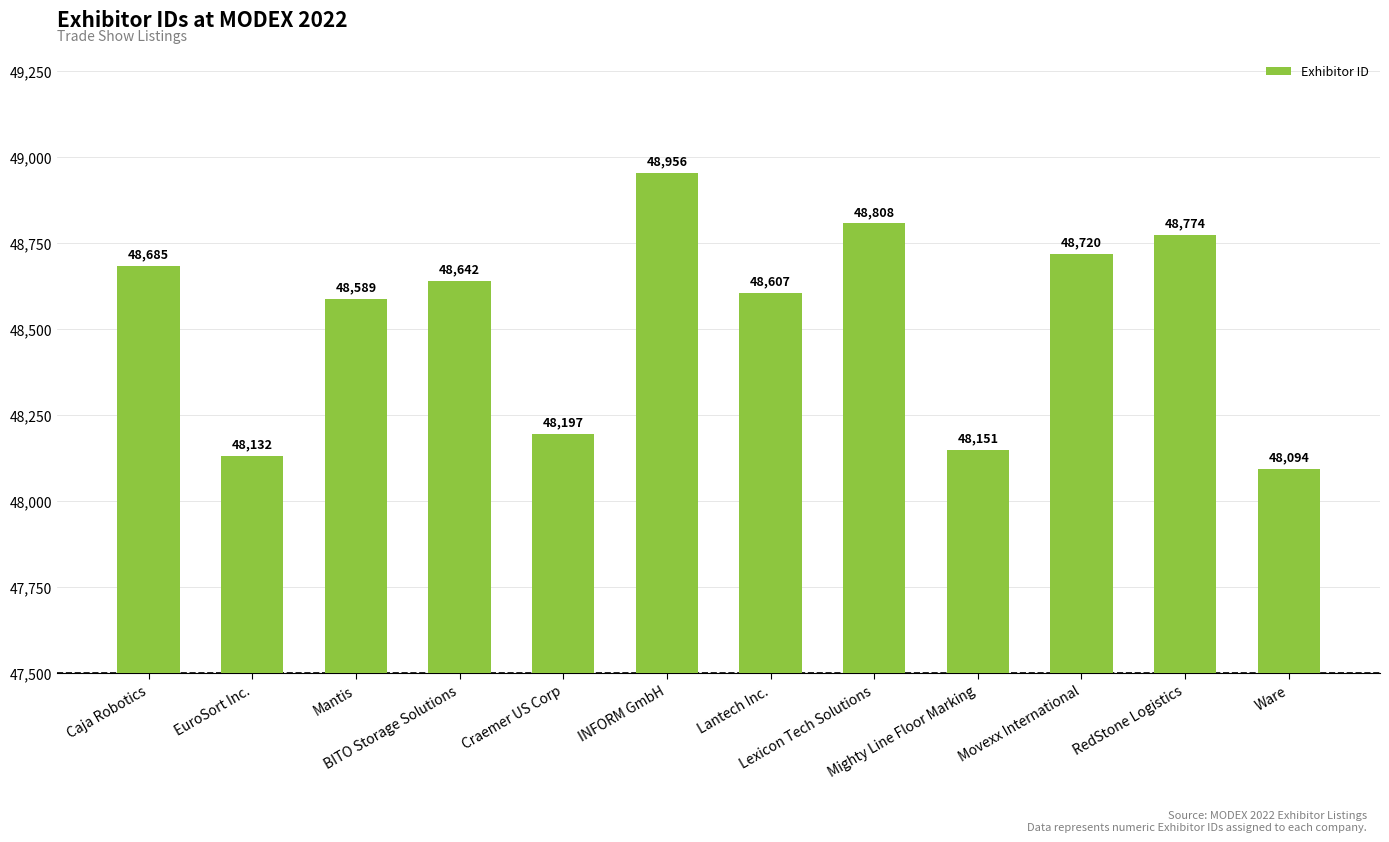

True or false: the data shows 48642 at BITO Storage Solutions.

True